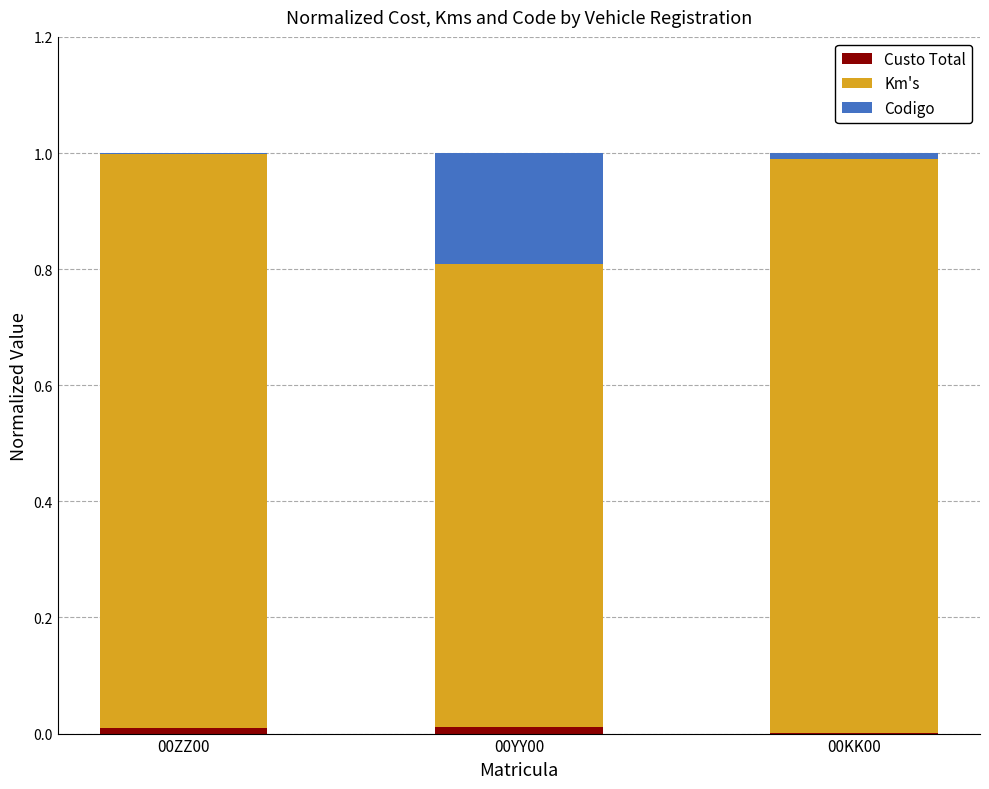

Which series has the widest spread of values?

Km's